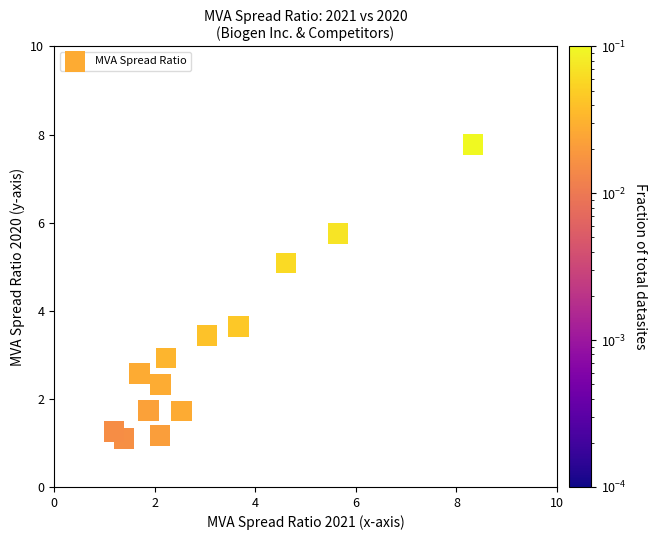

What is the range of Y values (max minus min)?

6.7